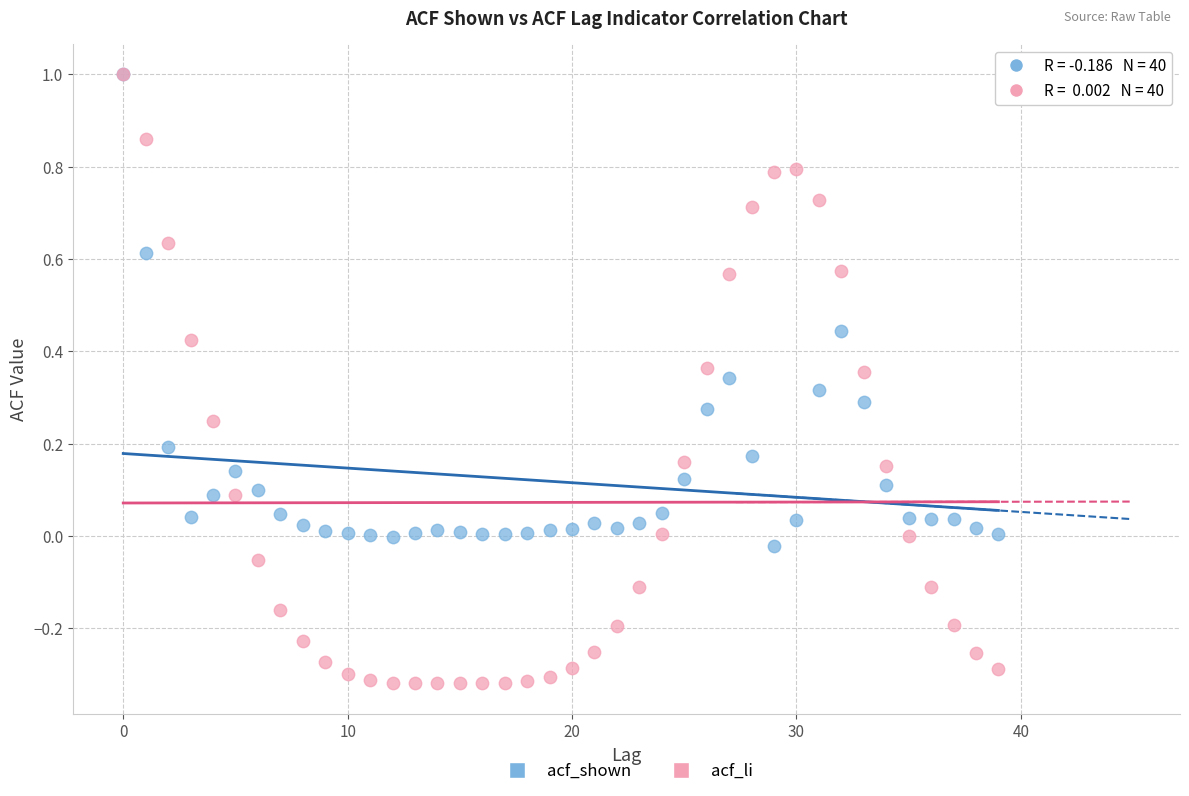

Which series has the widest spread of Y values?

acf_li